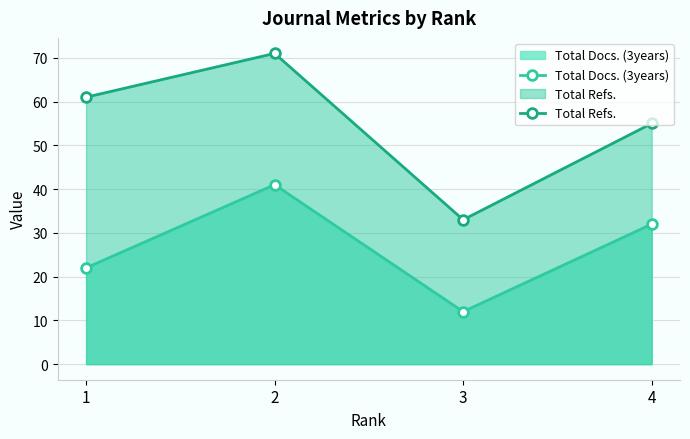

True or false: Total Docs. (3years) has a value of 15 at 1.

False